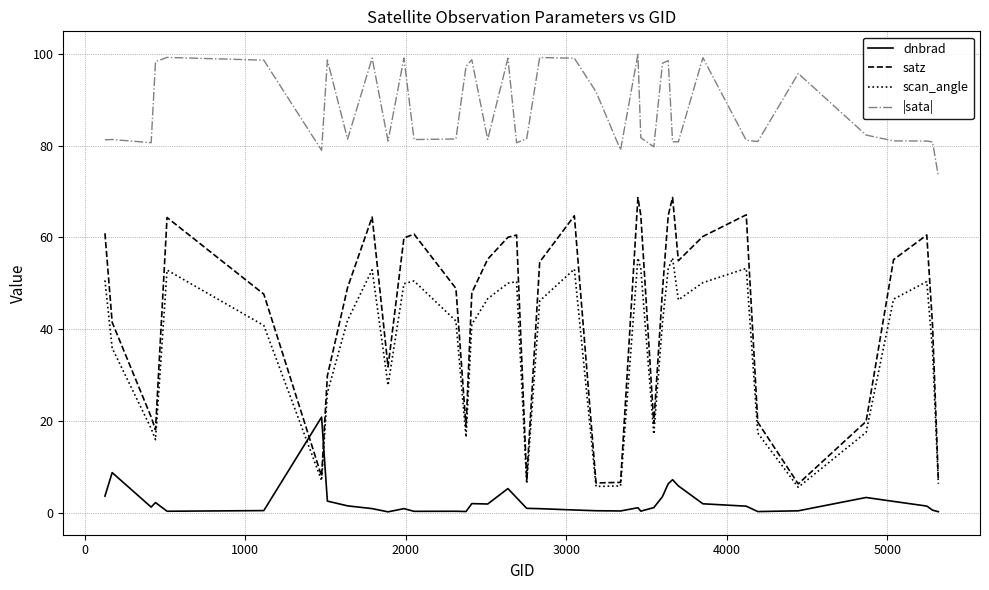

How many distinct data groups are displayed?

4